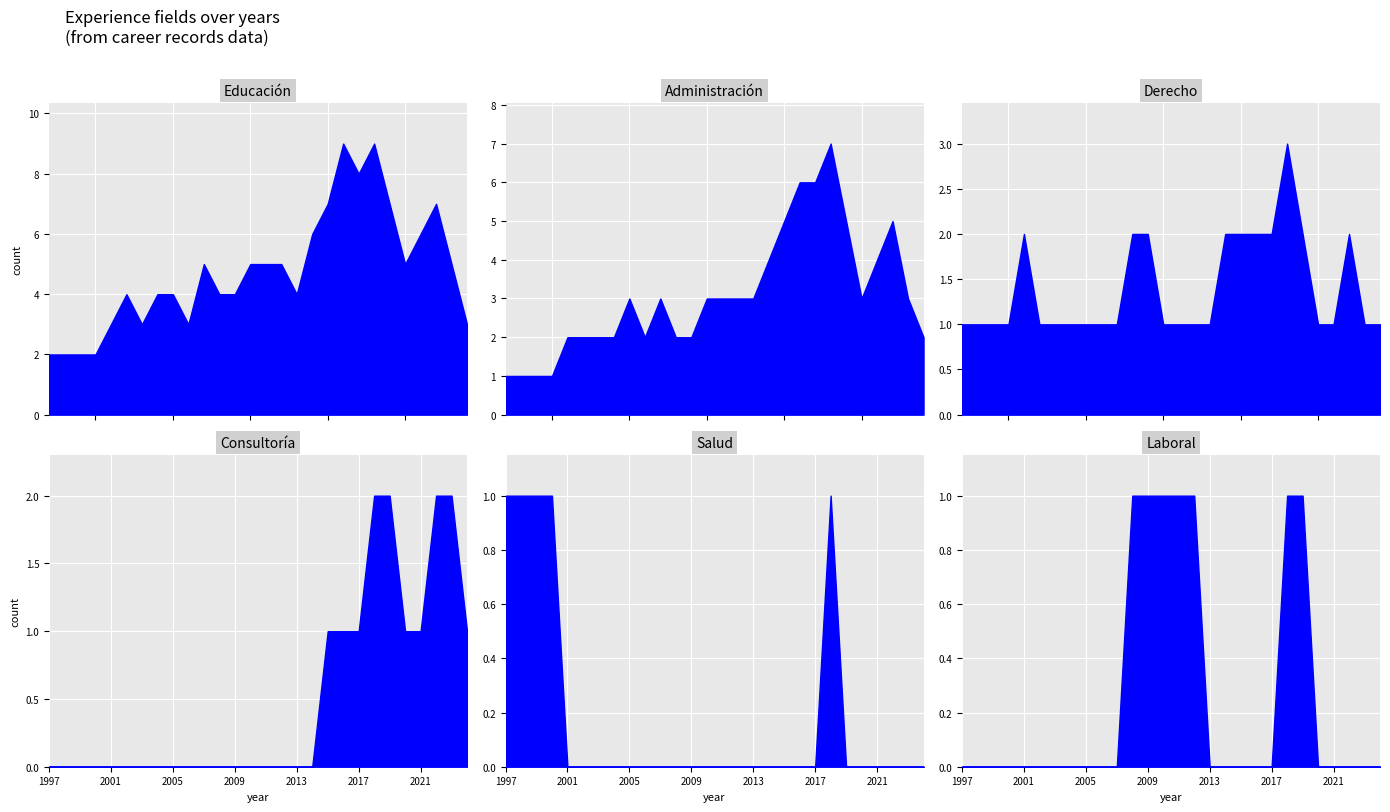

What is the difference between the highest and lowest values at 0?

2